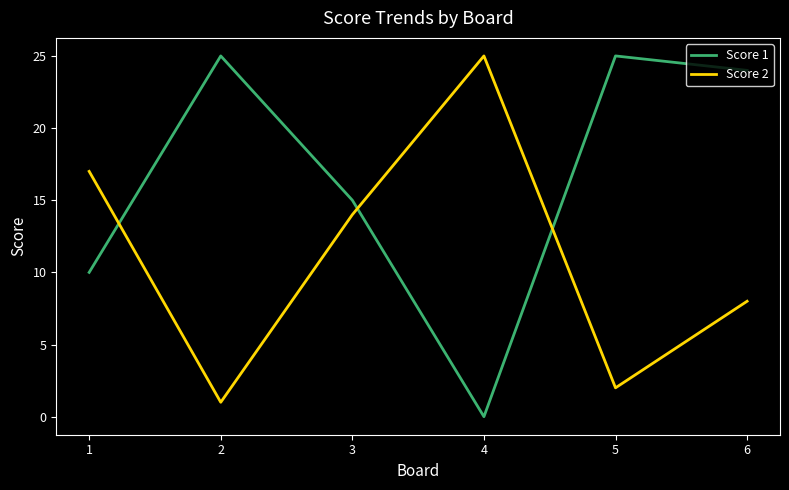

Is it true that Score 1 equals 42 at 5?

False